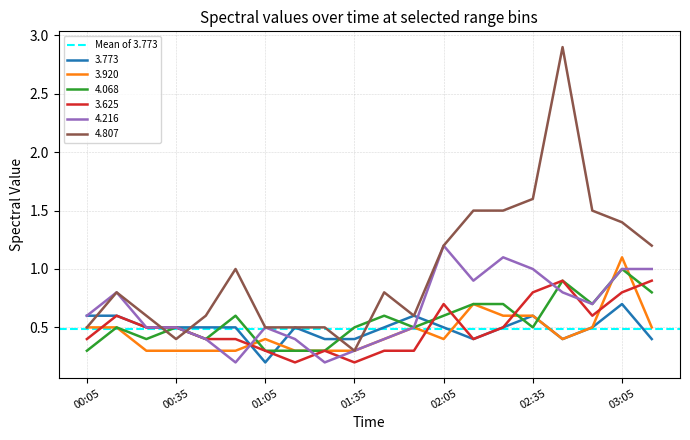

In 3.773, how many points are lower than both neighbors (excluding endpoints)?

3